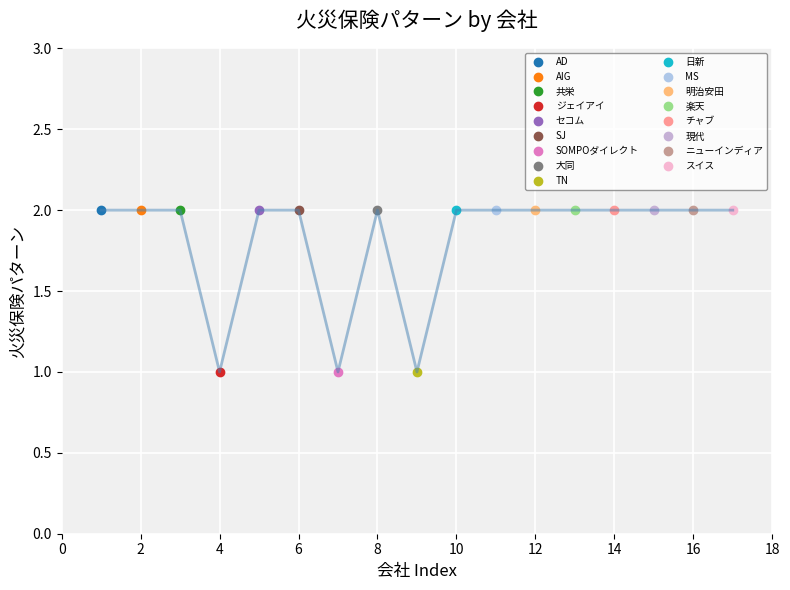

At which category does the data reach its first local valley?

4